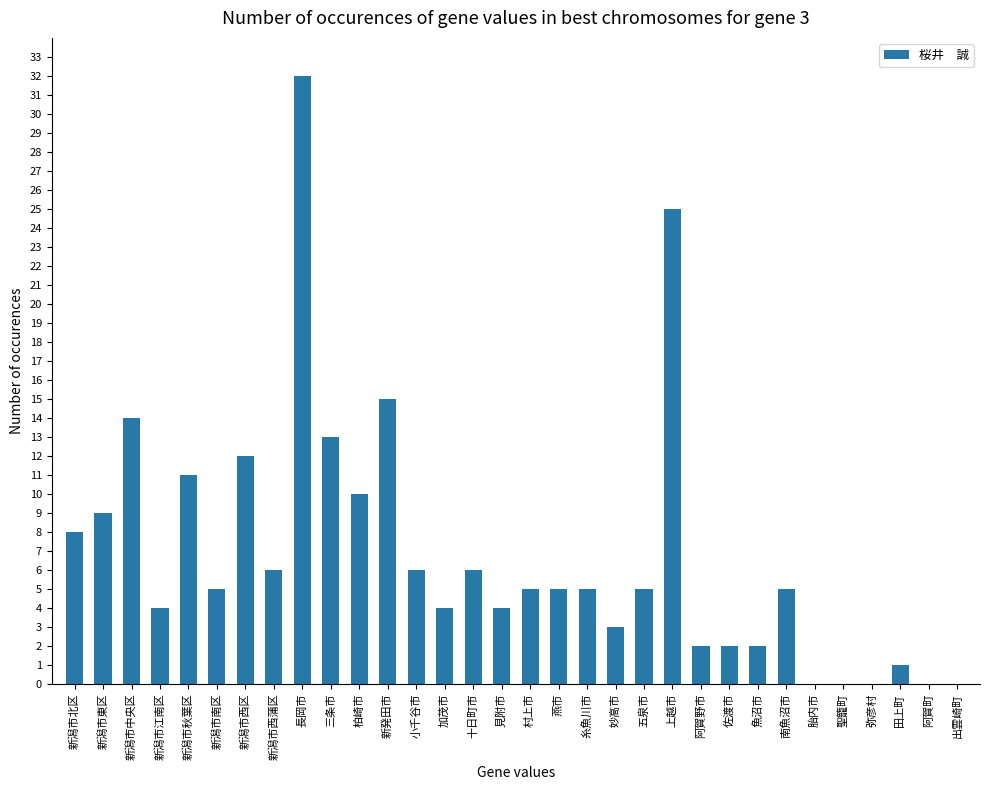

Which label corresponds to the largest value in the chart?

長岡市